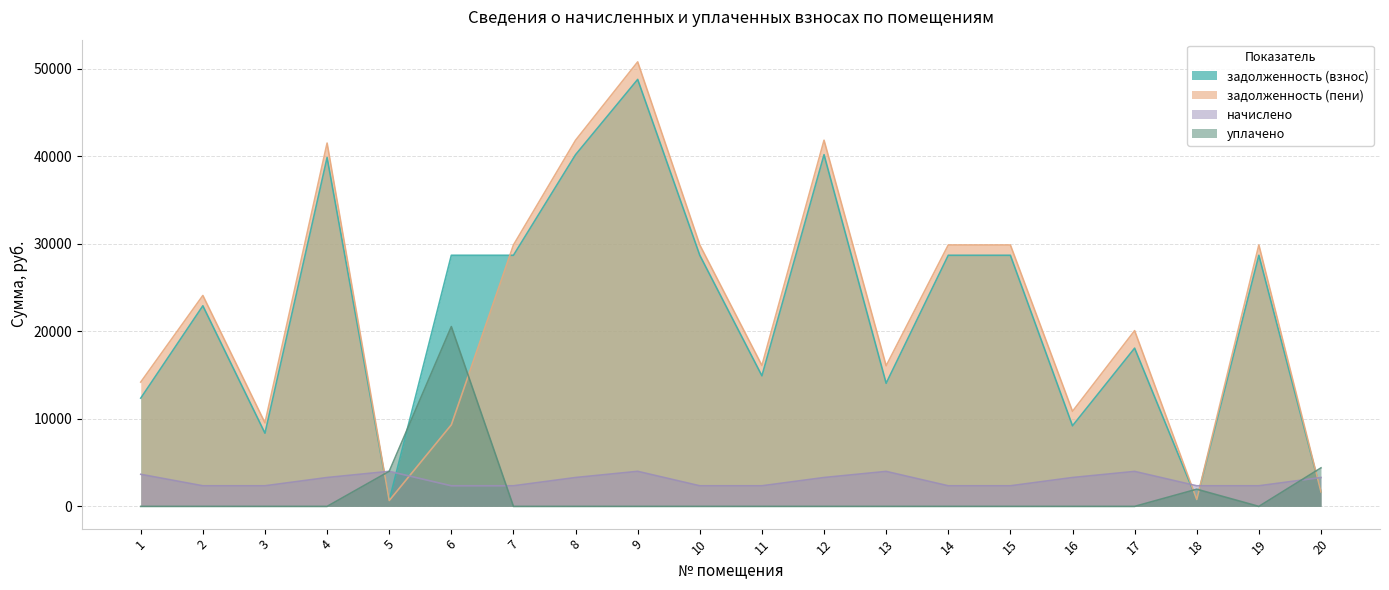

What is the difference between the highest and lowest values at 14?

29854.6